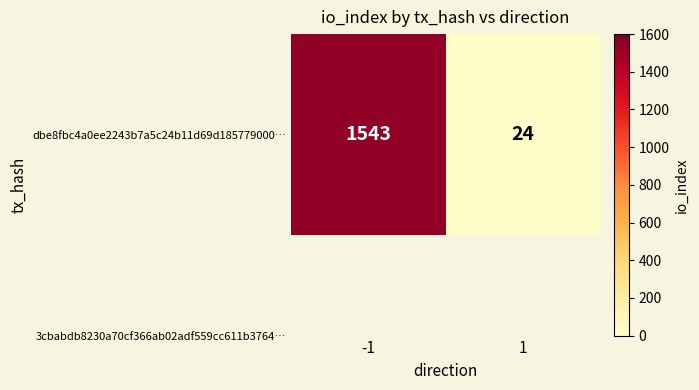

What is the ratio of the value at -1 to the value at 1?

64.3